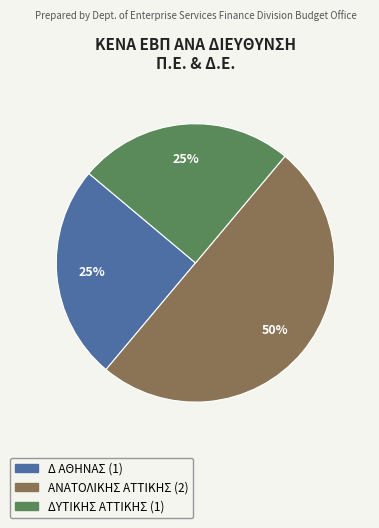

How many slices are in this pie chart?

3